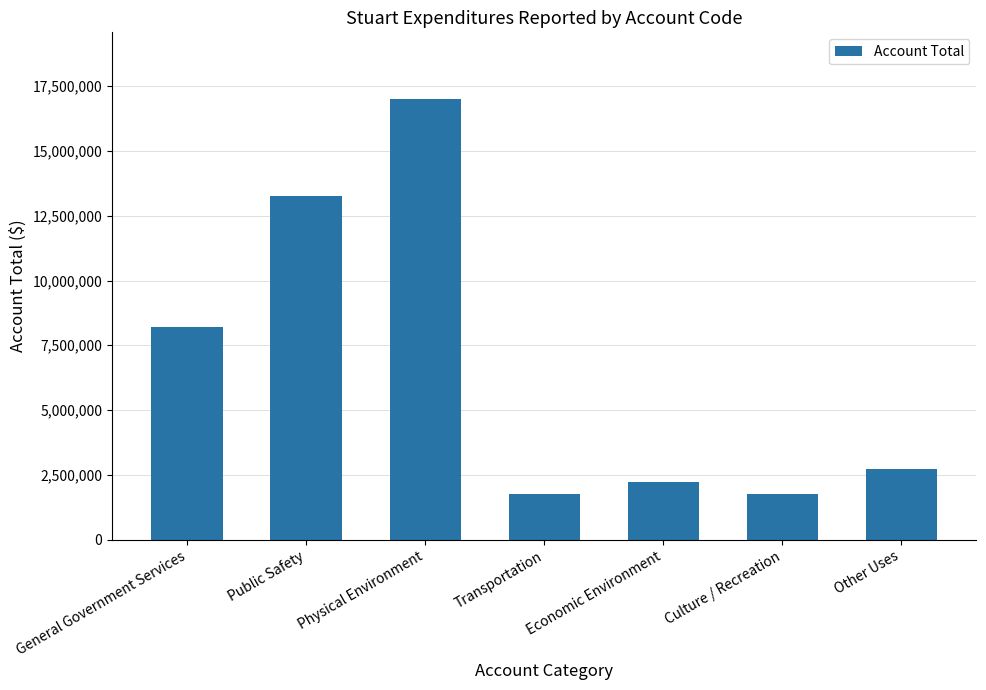

Between Public Safety and Transportation, which is larger?

Public Safety